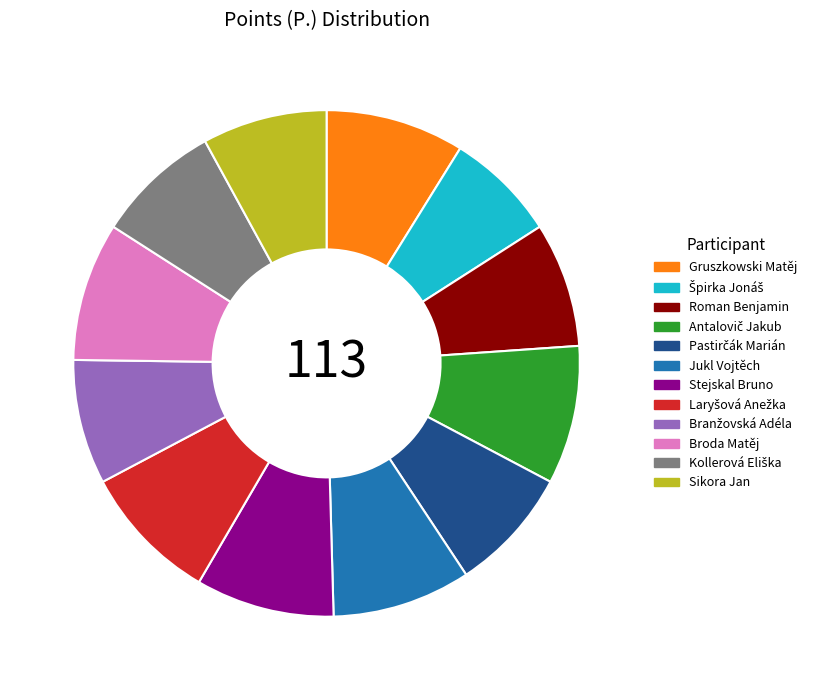

Between Sikora Jan and Jukl Vojtěch, which is larger?

Jukl Vojtěch